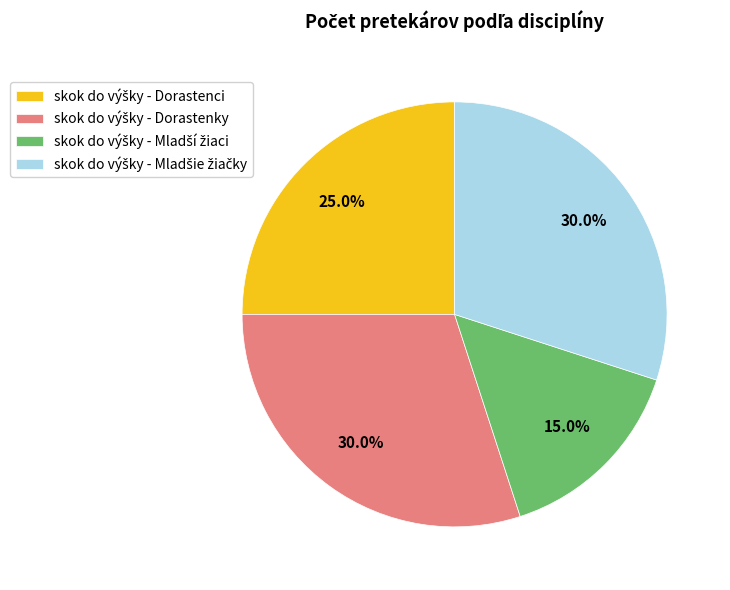

Does any single category account for the majority?

No